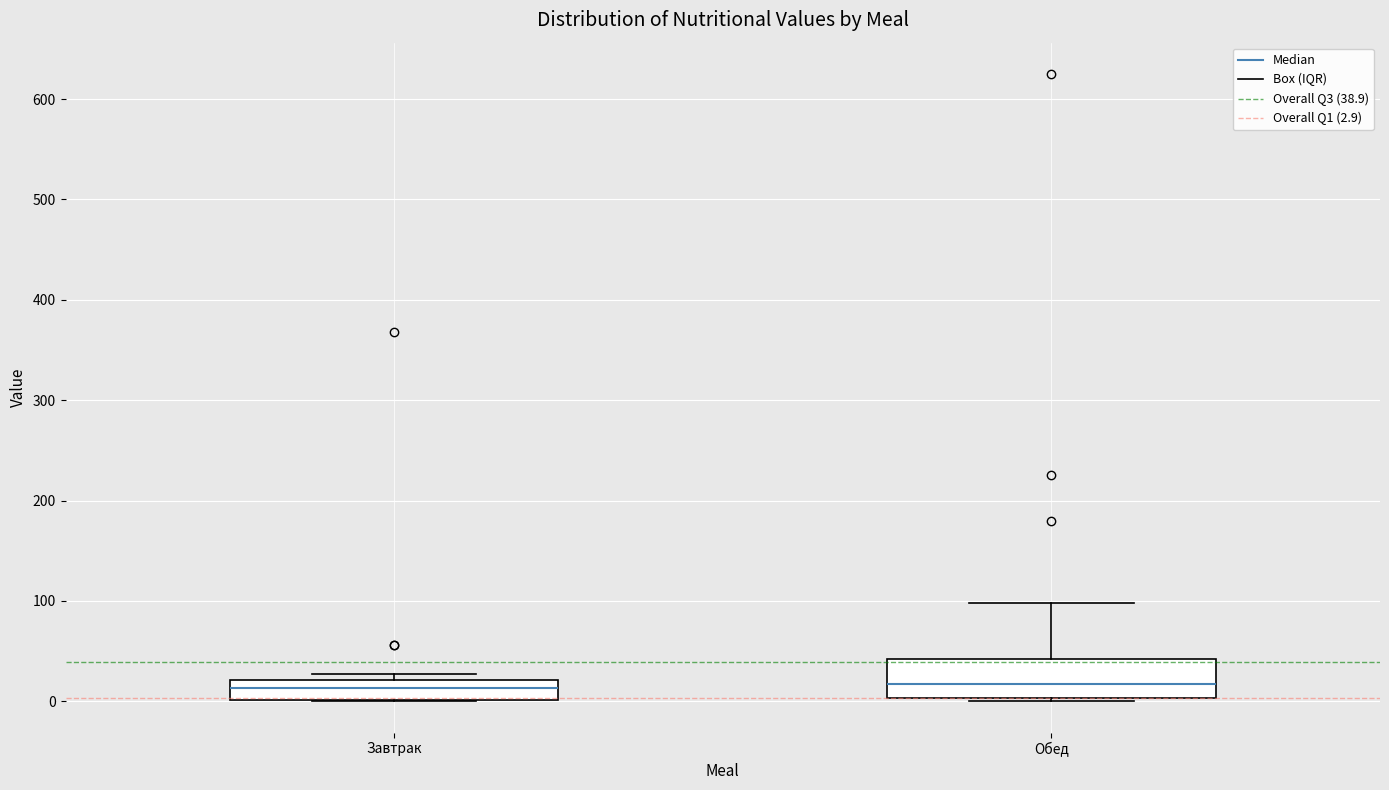

Reading left to right, transcribe this box plot: for each box, give where its median line is, the range the box spans, and where its two whiskers end, as read against the y-axis. The values are not printed on the chart, so give them approximately, as read against the axis.

Завтрак: median 10, box 0 to 20, whiskers 0 to 30
Обед: median 20, box 0 to 40, whiskers 0 (just below the box's lower edge) to 100